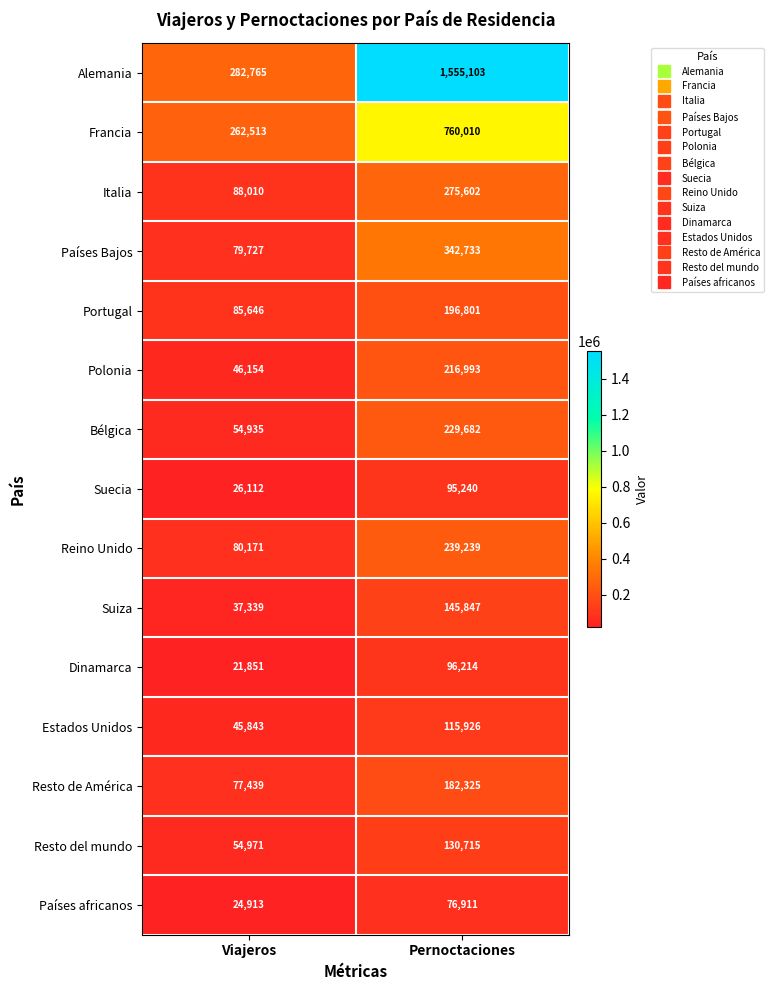

The Suiza series shows 207784 at Pernoctaciones. True or false?

False